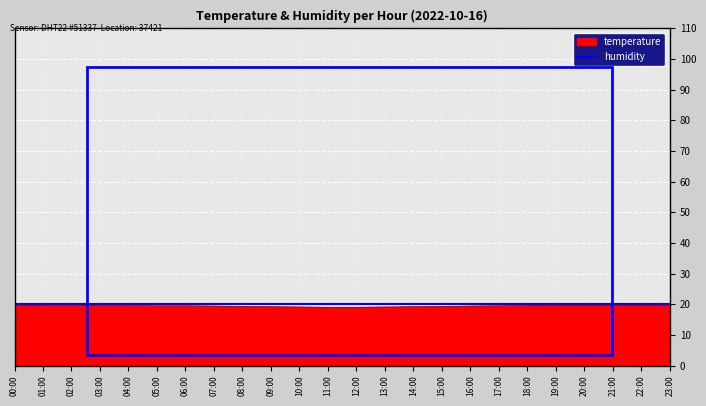

How many lines are shown in the chart?

2